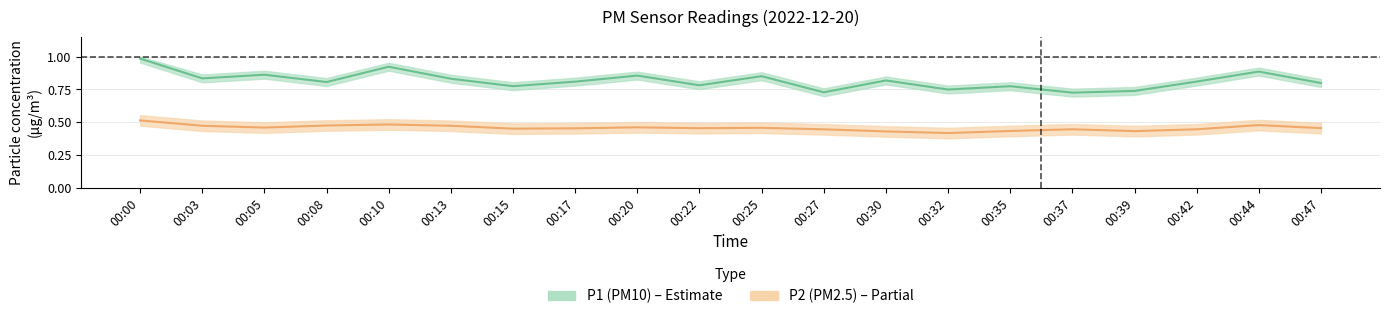

How many lines are shown in the chart?

2